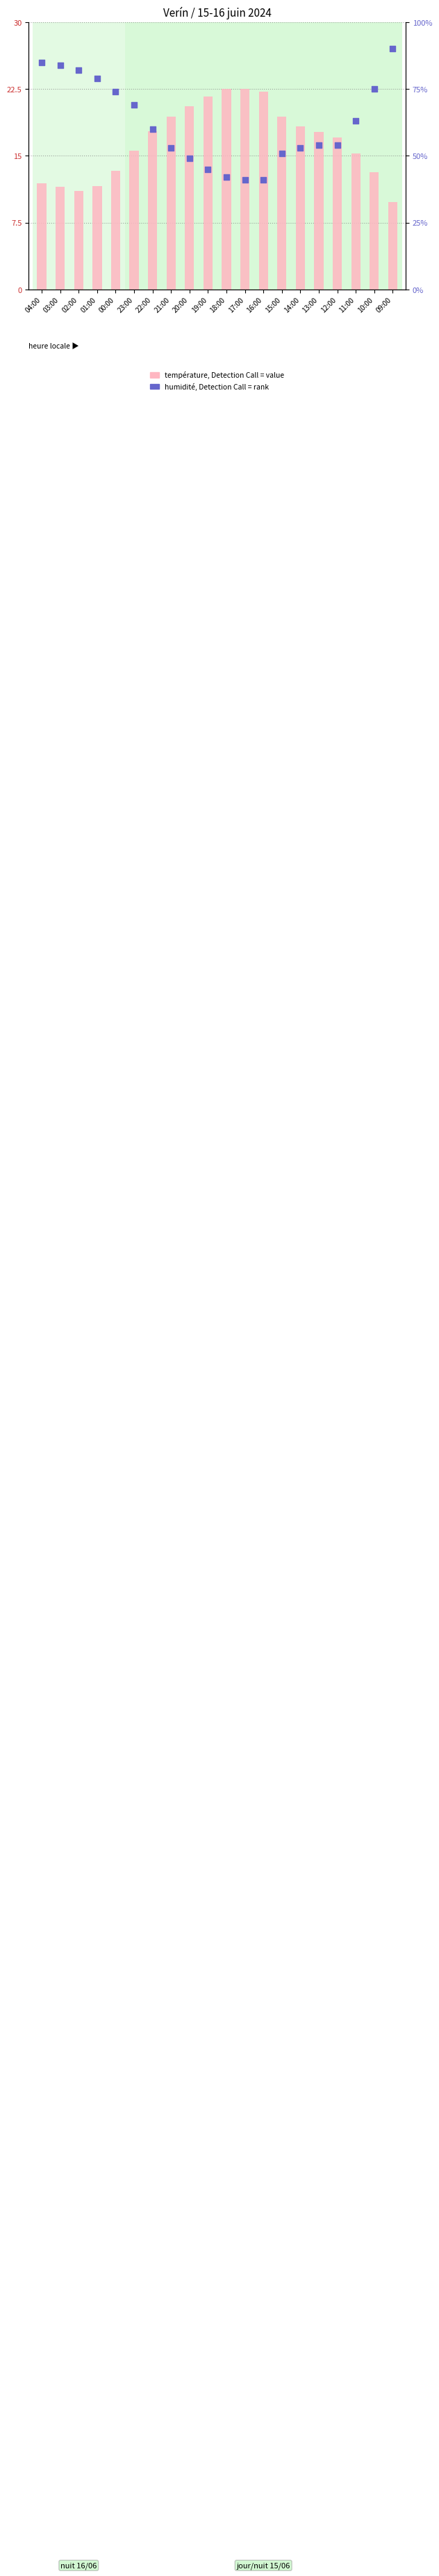

What is the total value across all series at 14:00?

71.3